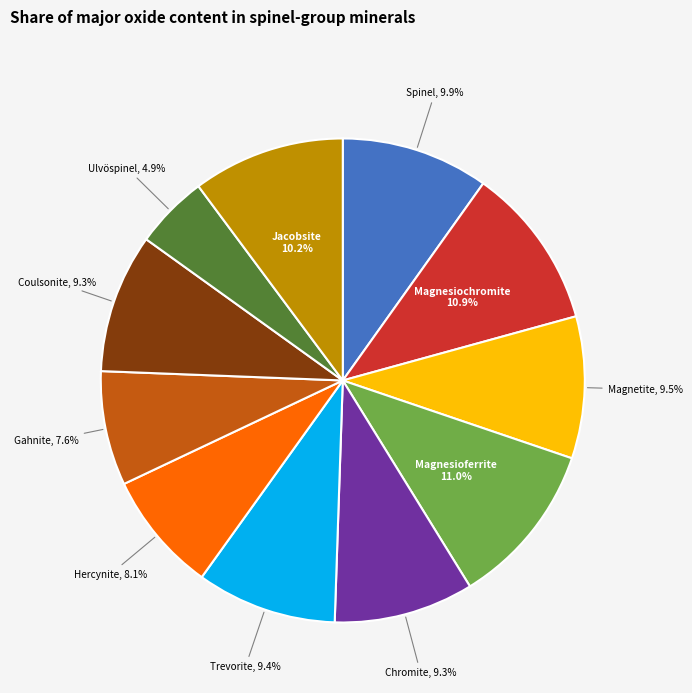

How many segments does this pie chart have?

11